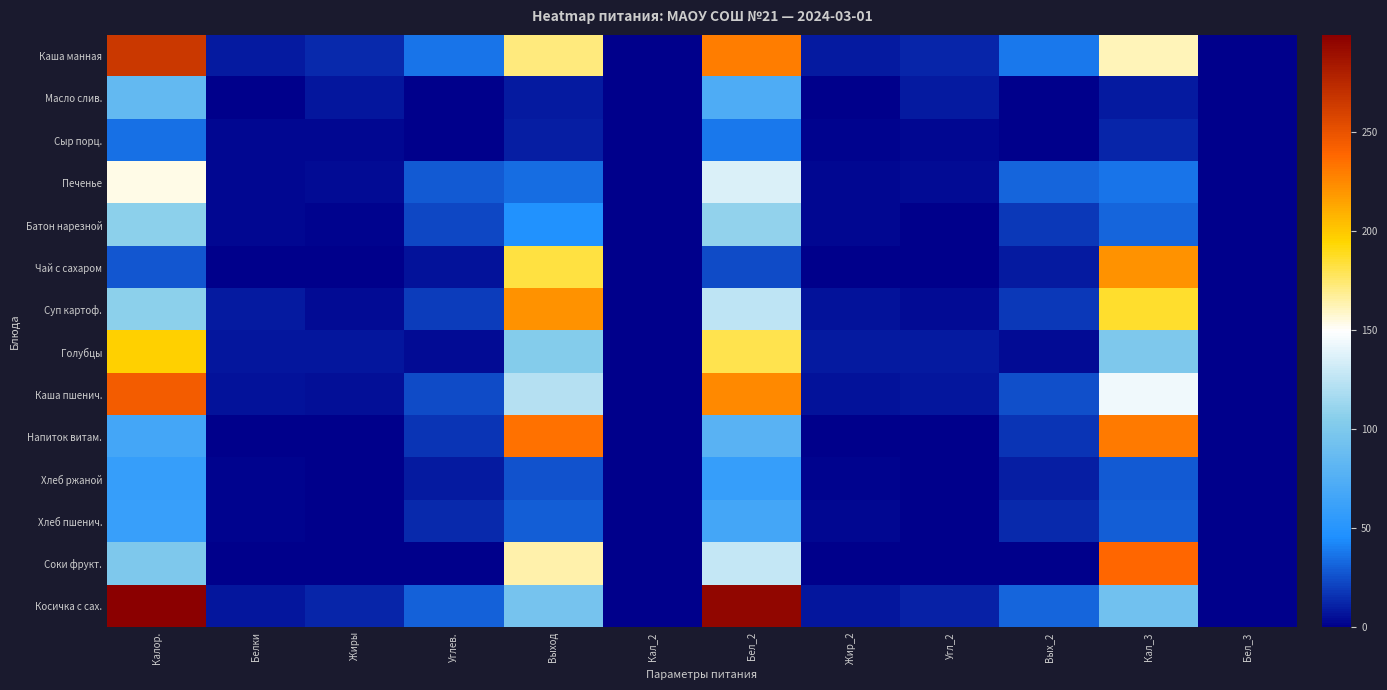

Which label corresponds to the smallest value in the chart?

Кал_2